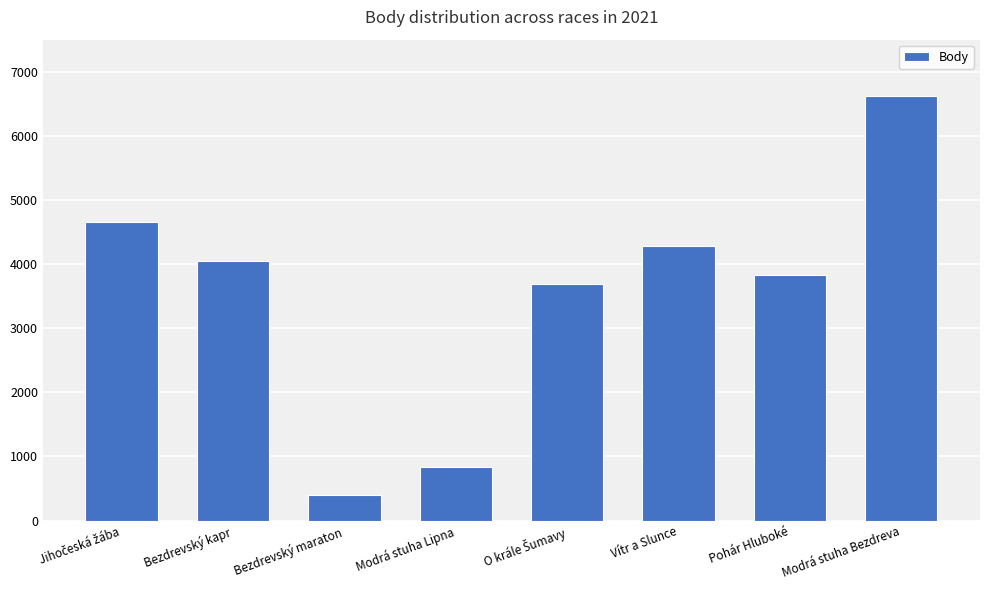

What is the minimum value shown in the chart?

402